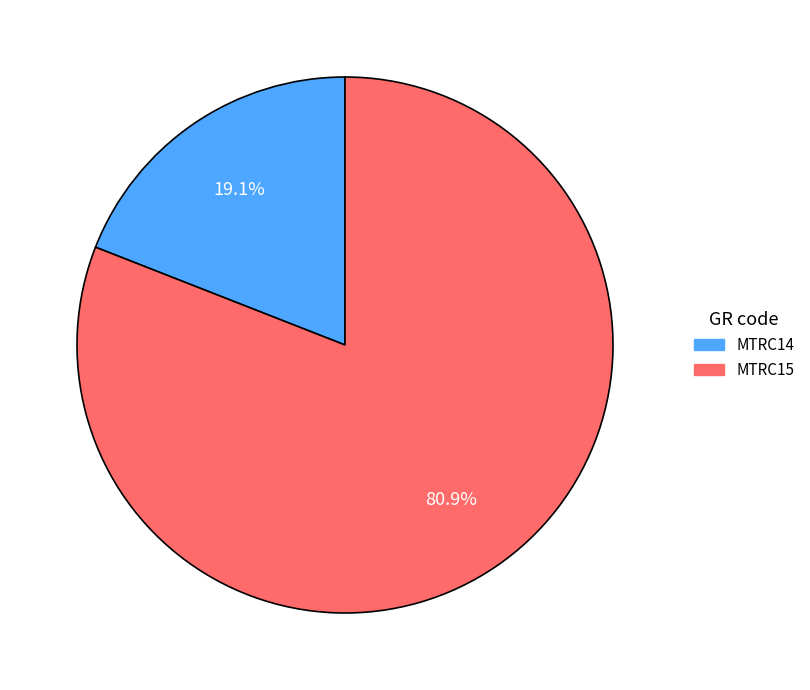

What is the largest slice in the pie chart?

MTRC15